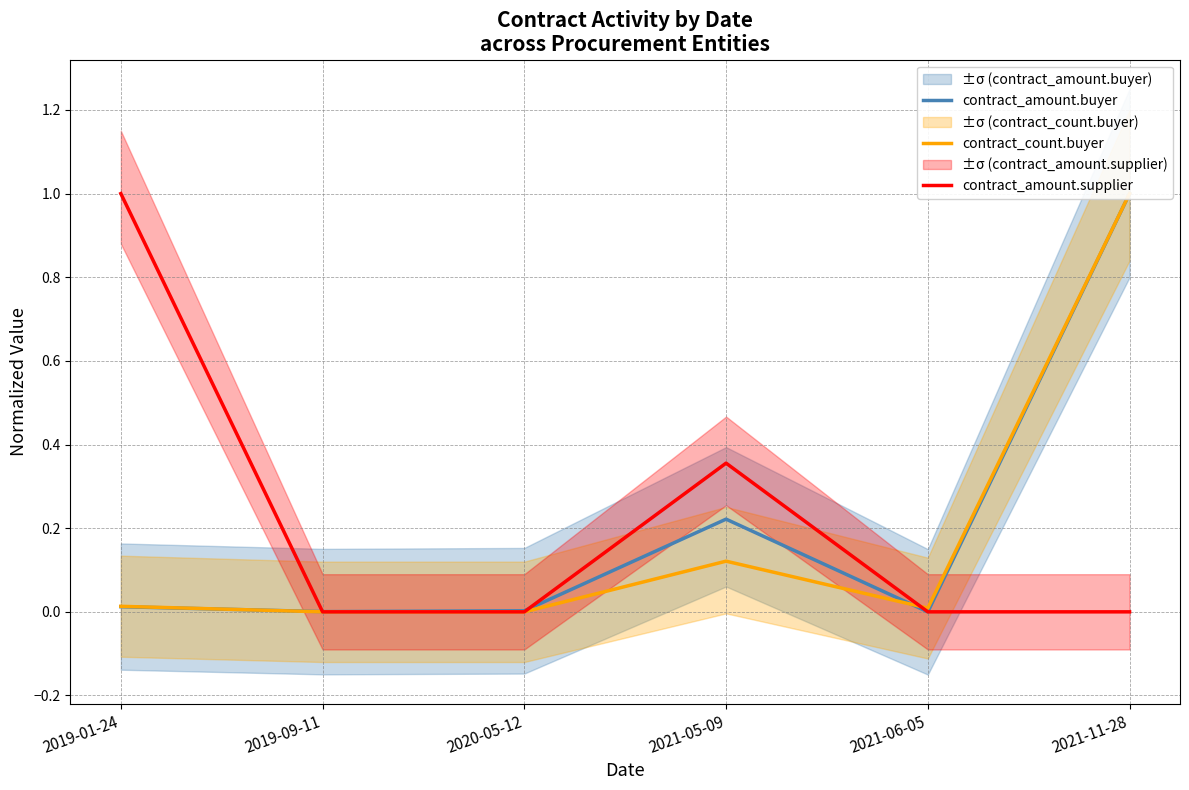

Where is contract_amount.buyer nearest to the value 0?

2021-06-05